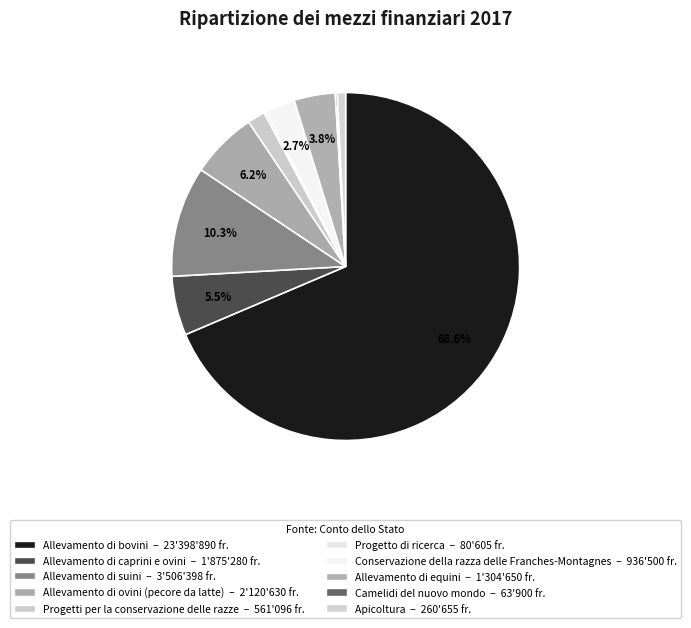

The Progetto di ricerca slice represents 14% of the pie. True or false?

False